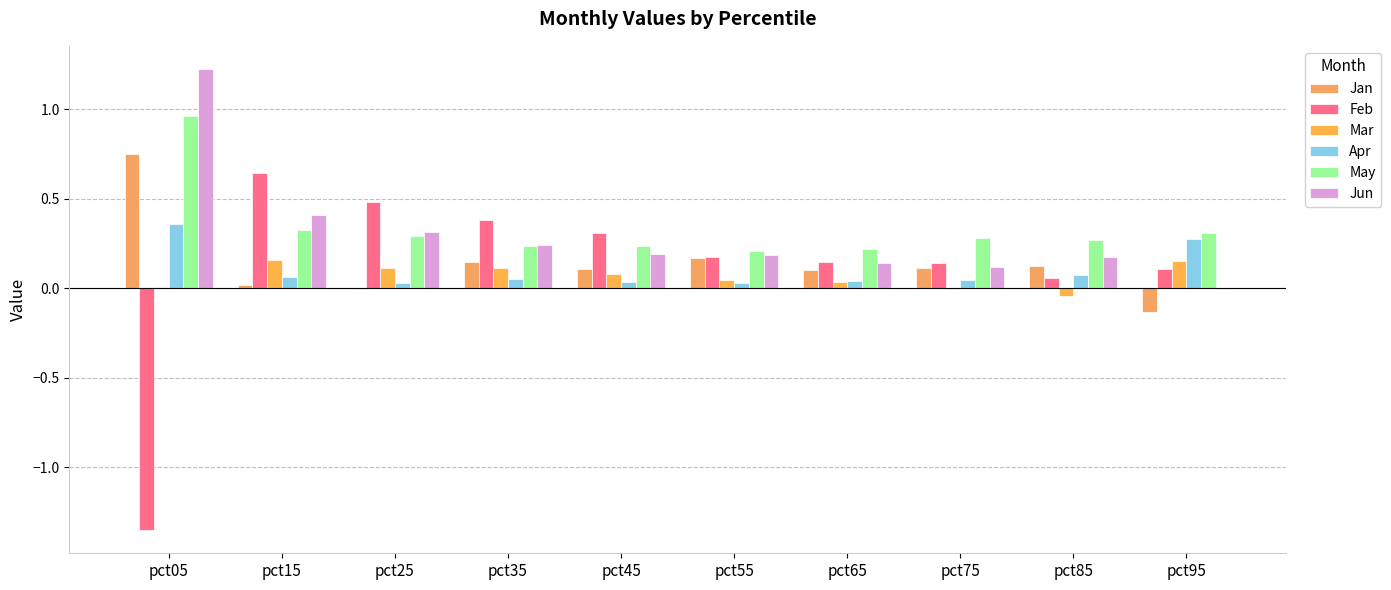

Which series changed the most between pct35 and pct85?

Feb